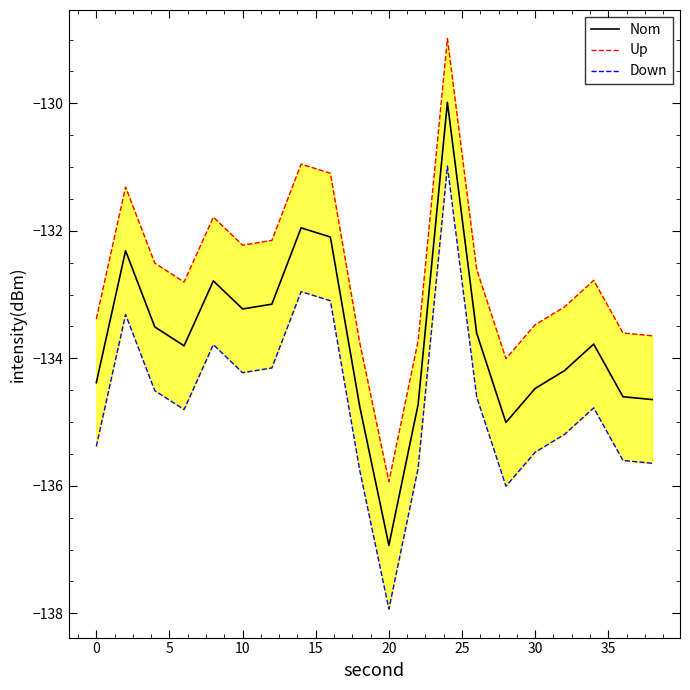

How many interior local peaks does the Down series have?

5